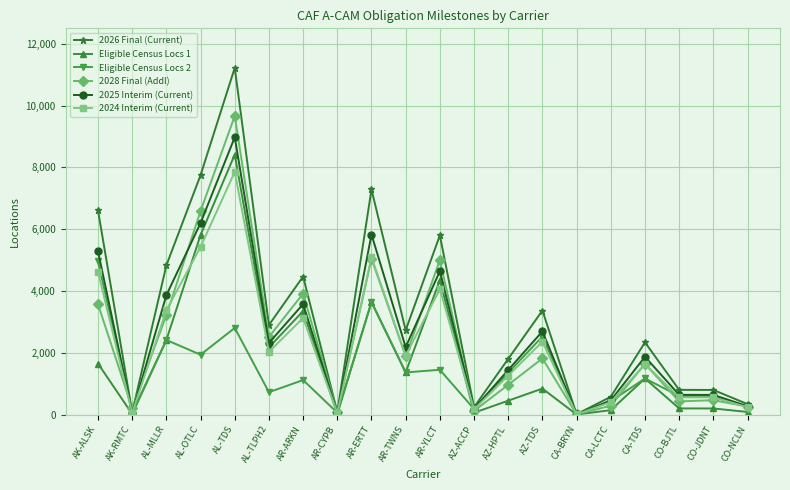

Is the value of 2028 Final (Addl) at AL-TDS greater than the value of 2026 Final (Current) at CO-BJTL?

Yes